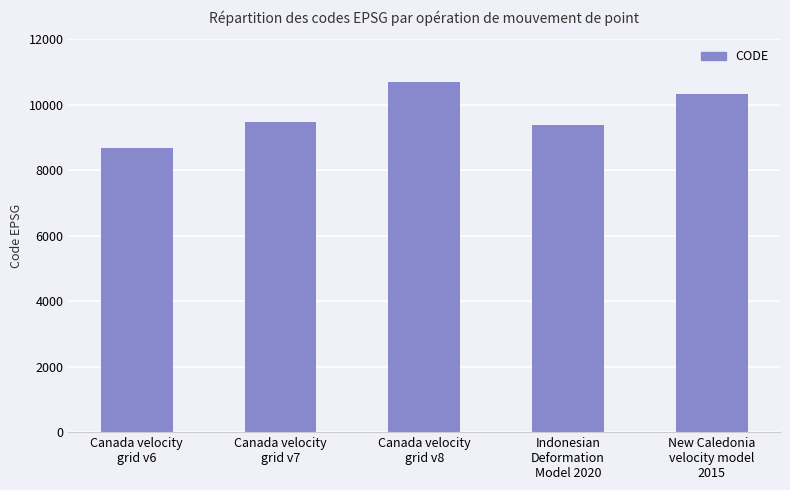

The value at Canada velocity
grid v6 is 8676. True or false?

True